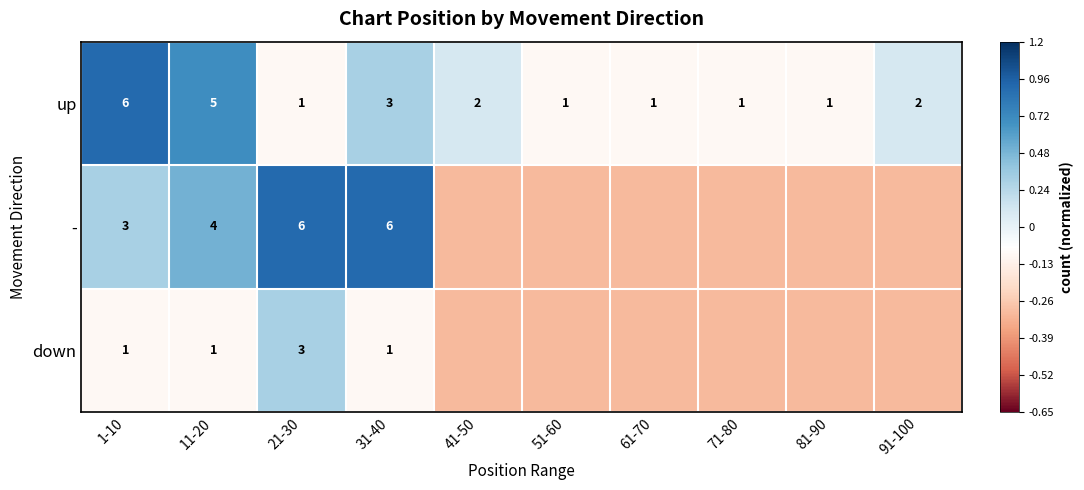

What is the sum of the up values at 91-100 and 71-80?

3.0